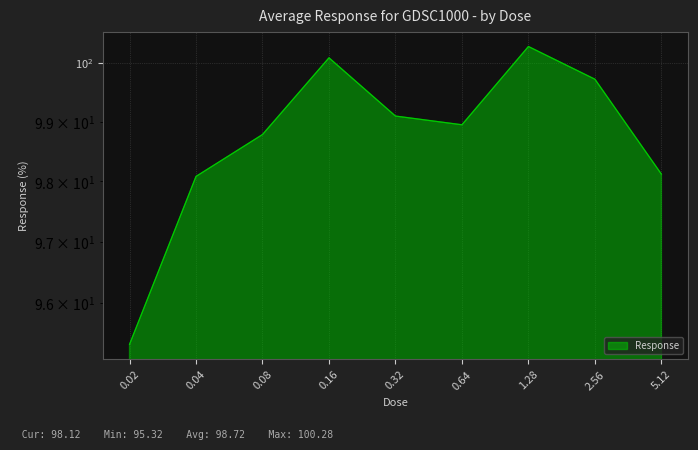

Does the chart have visible grid lines?

Yes